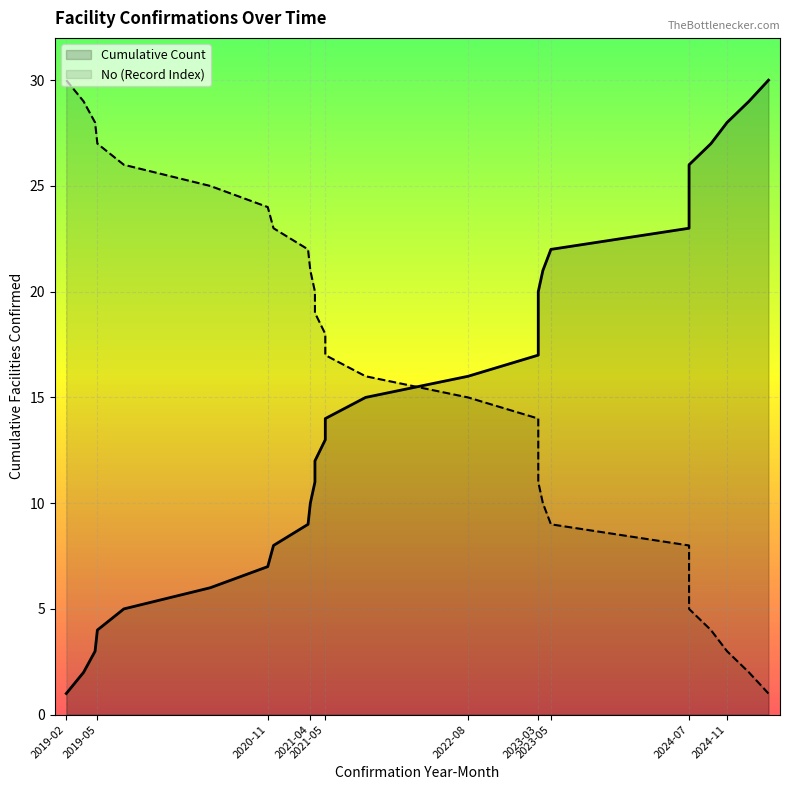

What is the average value of the Cumulative Count series?

16